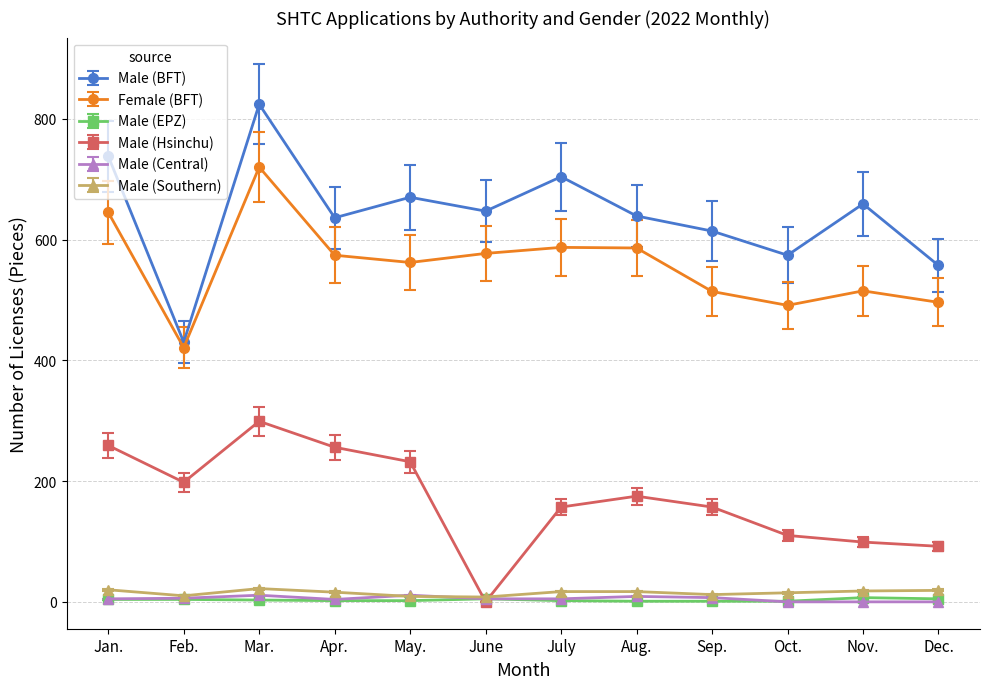

Which category has the highest value in the Male (BFT) series?

Mar.